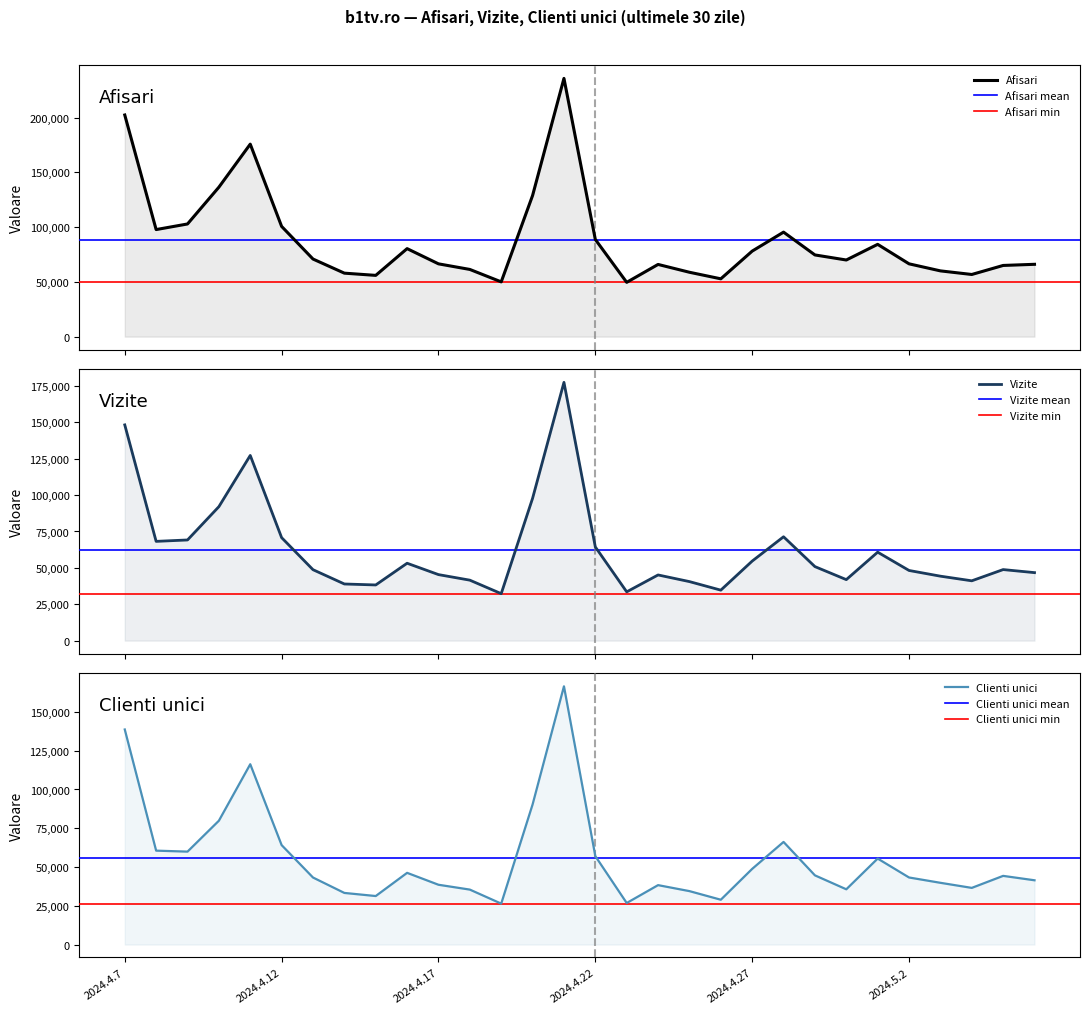

At which category is the sum across all series the highest?

2024.4.21